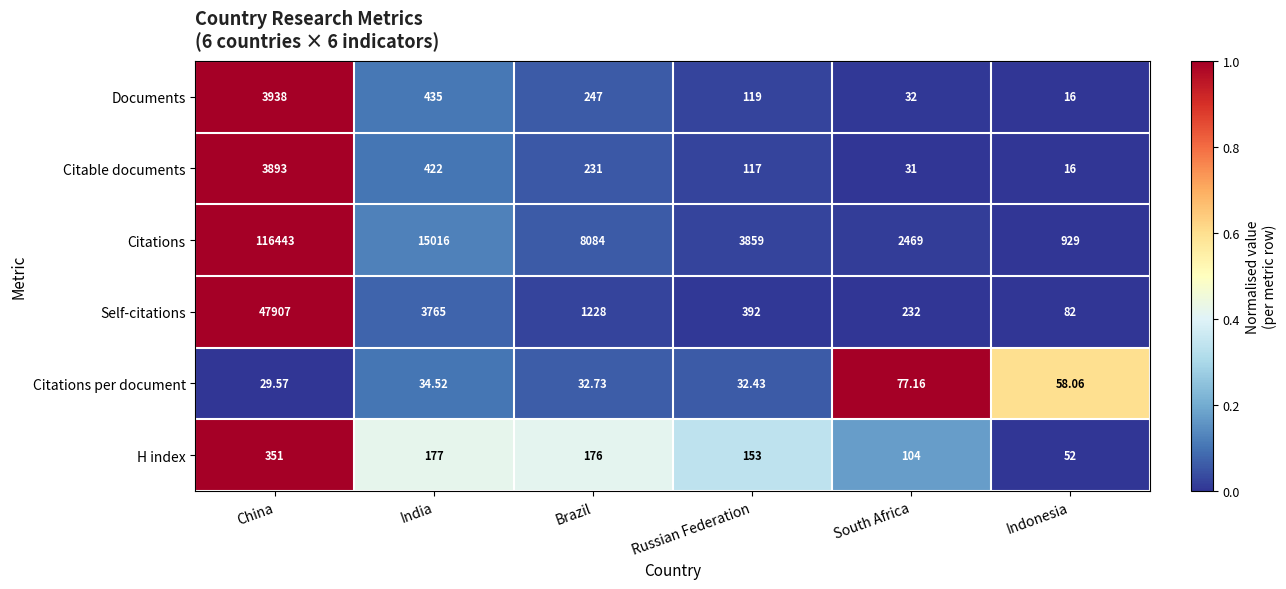

Rank the series by their maximum value, from highest to lowest.

Citations, Self-citations, Documents, Citable documents, H index, Citations per document